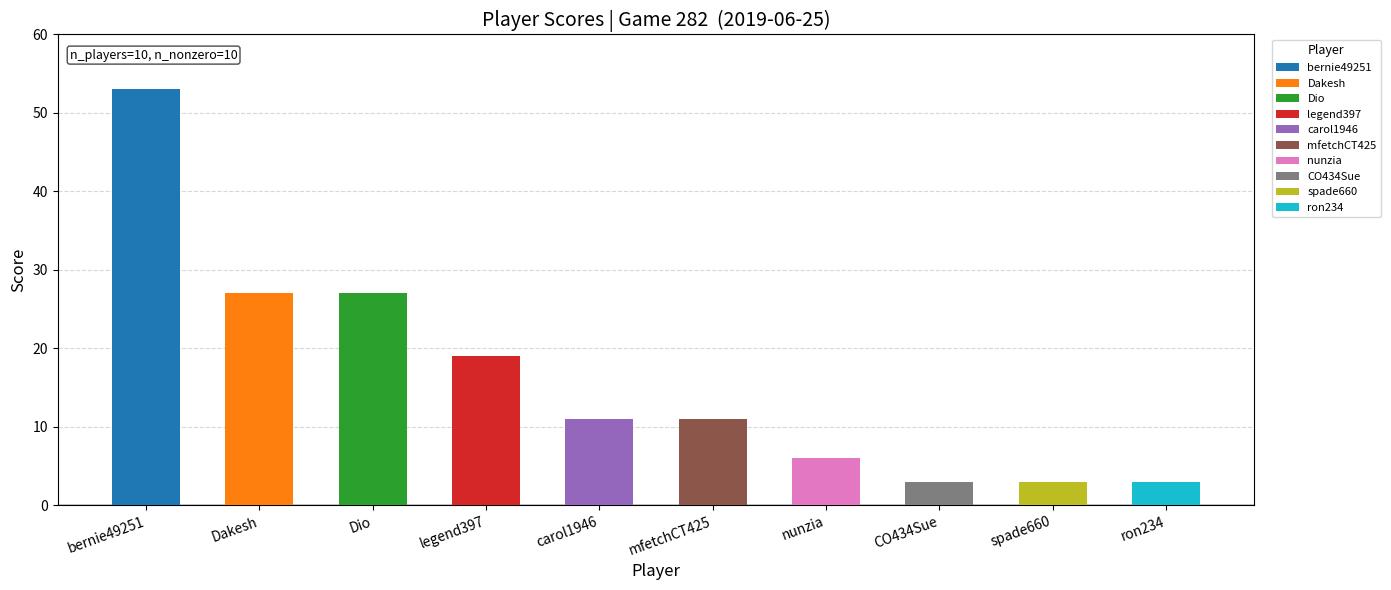

What is the smallest value displayed?

3